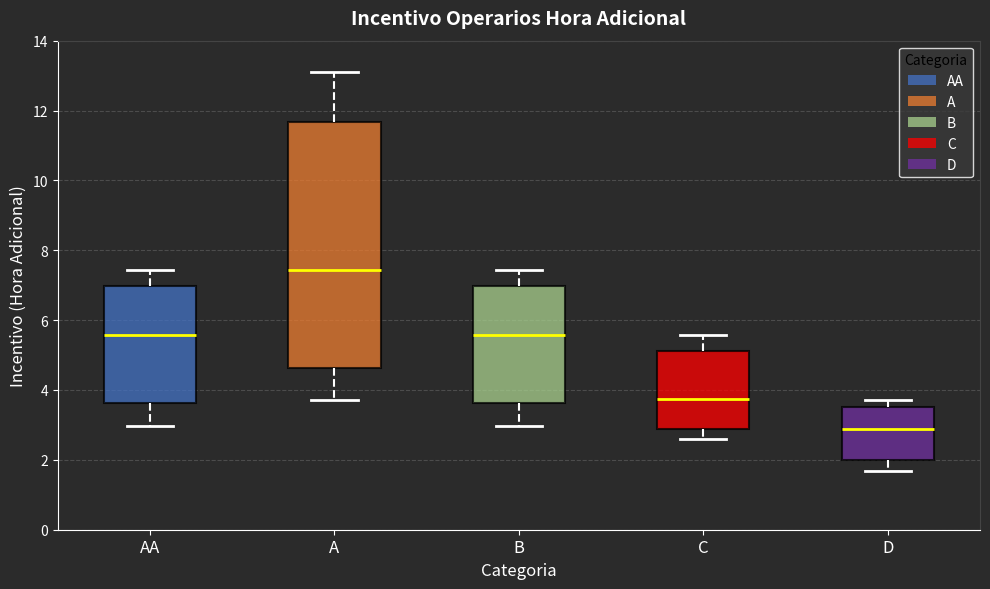

Reading left to right, transcribe this box plot: for each box, give where its median line is, the range the box spans, and where its two whiskers end, as read against the y-axis. The values are not printed on the chart, so give them approximately, as read against the axis.

AA: median 5.6, box 3.6 to 7.0, whiskers 3.0 to 7.4
A: median 7.4, box 4.6 to 11.6, whiskers 3.8 to 13.0
B: median 5.6, box 3.6 to 7.0, whiskers 3.0 to 7.4
C: median 3.8, box 2.8 to 5.2, whiskers 2.6 to 5.6
D: median 2.8, box 2.0 to 3.6, whiskers 1.6 to 3.8